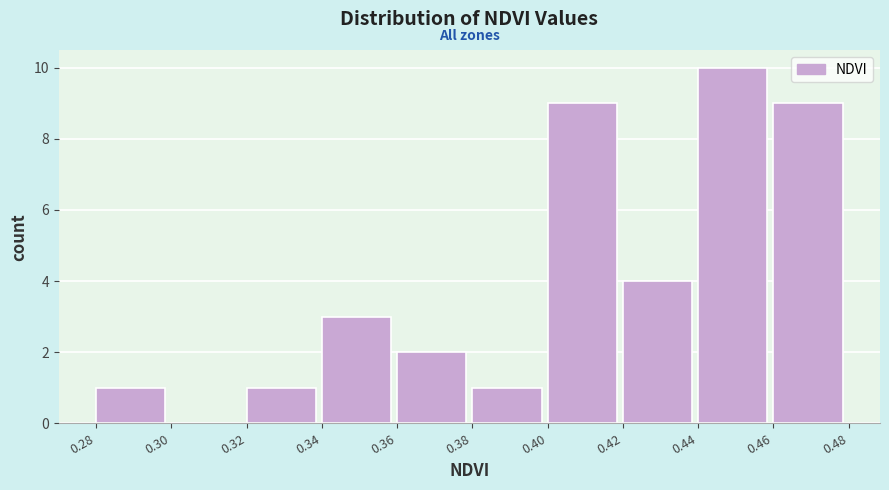

Reading right to left, list all the values displayed in this chart.

0.46=9	0.44=10	0.42=4	0.40=9	0.38=1	0.36=2	0.34=3	0.32=1	0.30=0	0.28=1